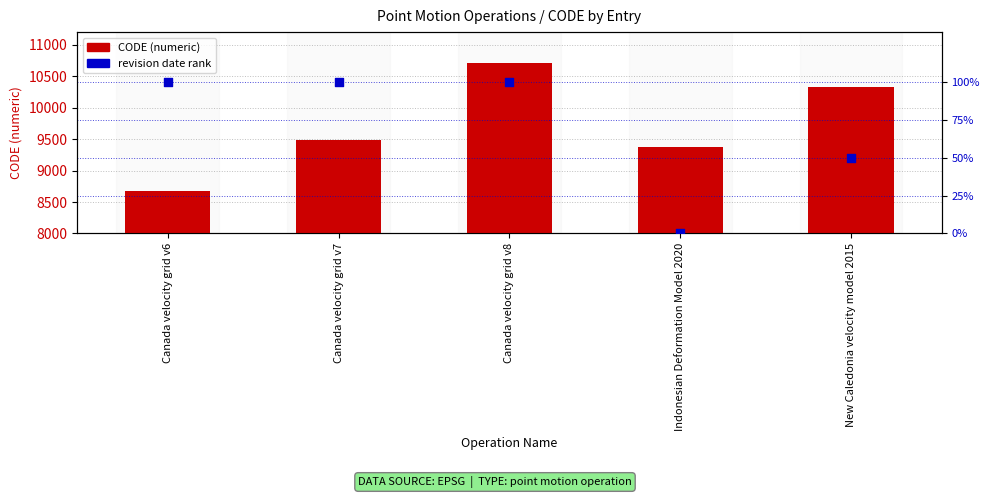

At how many categories does at least one series exceed 7365?

5